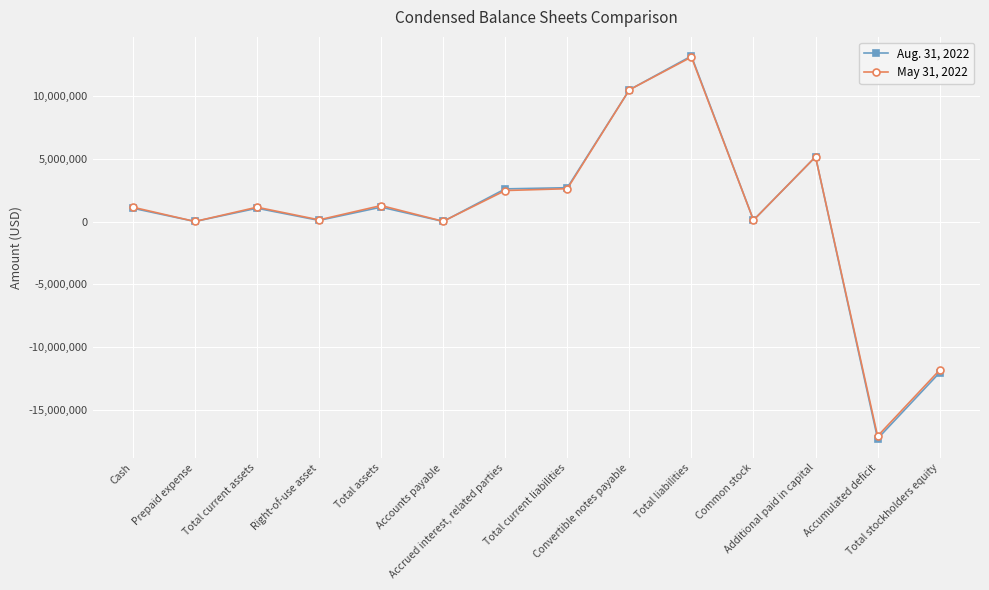

Rank the series by their average value, from lowest to highest.

Aug. 31, 2022, May 31, 2022